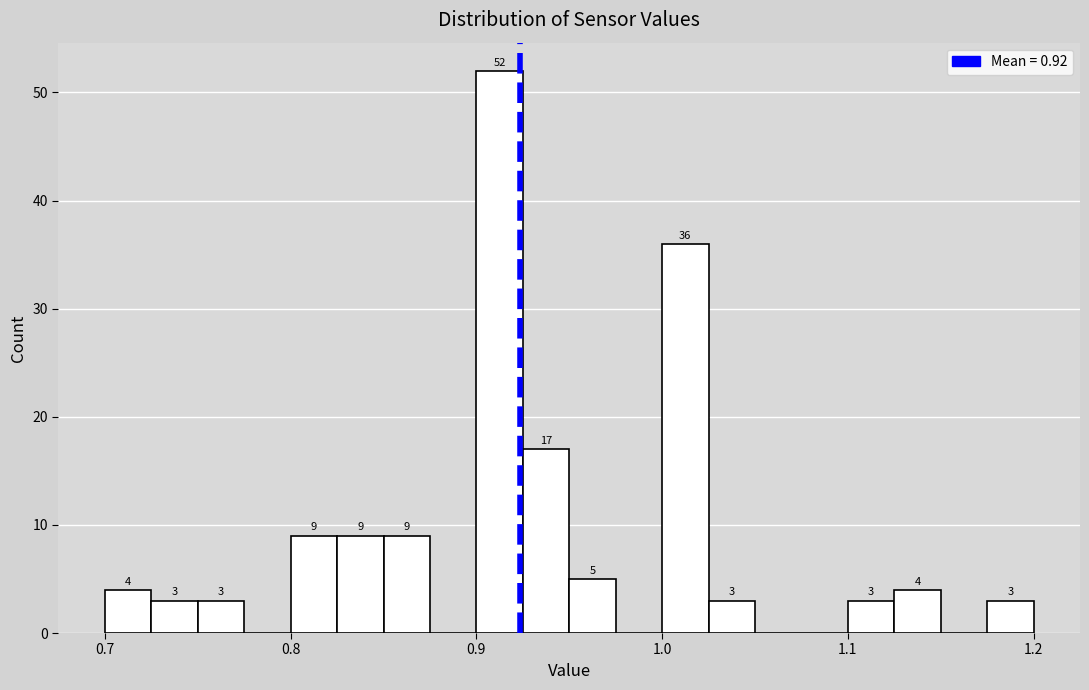

Around what value on the x-axis is the tallest bar? Give the approximate position of its centre, as read against the axis.

0.91